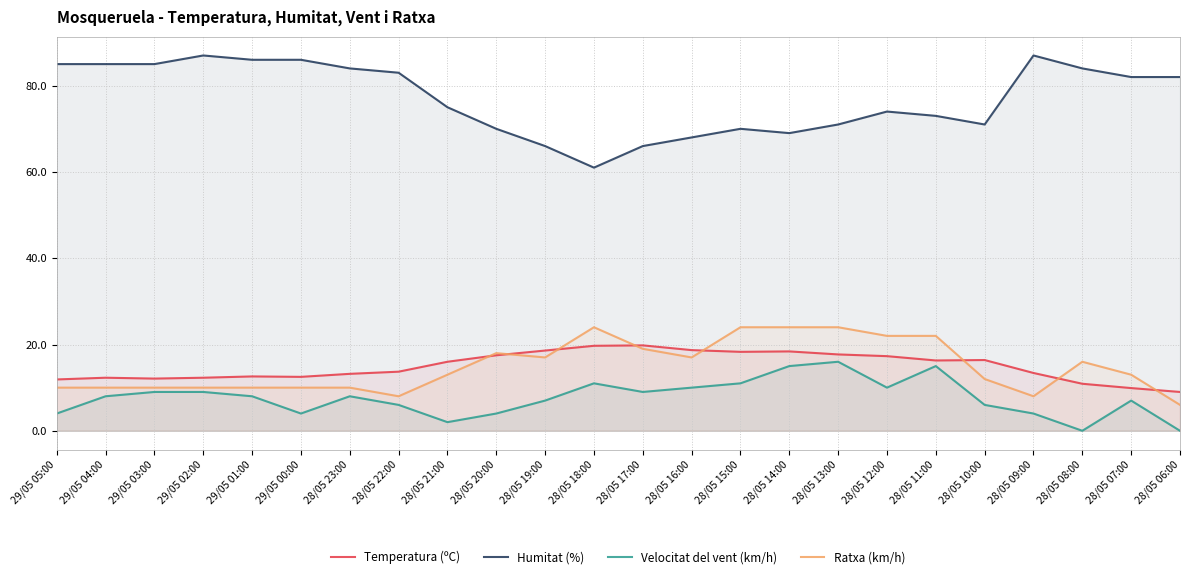

Which has a higher value, 28/05 11:00 or 28/05 19:00?

28/05 19:00